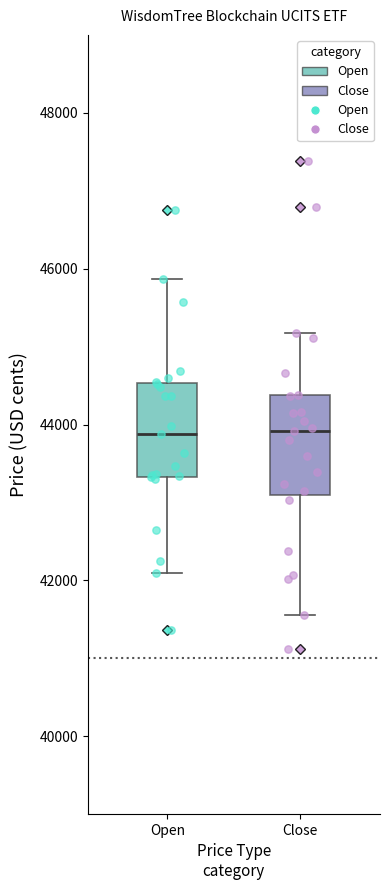

Reading left to right, transcribe this box plot: for each box, give where its median line is, the range the box spans, and where its two whiskers end, as read against the y-axis. The values are not printed on the chart, so give them approximately, as read against the axis.

Open: median 43800, box 43400 to 44600, whiskers 42000 to 45800
Close: median 44000, box 43000 to 44400, whiskers 41600 to 45200